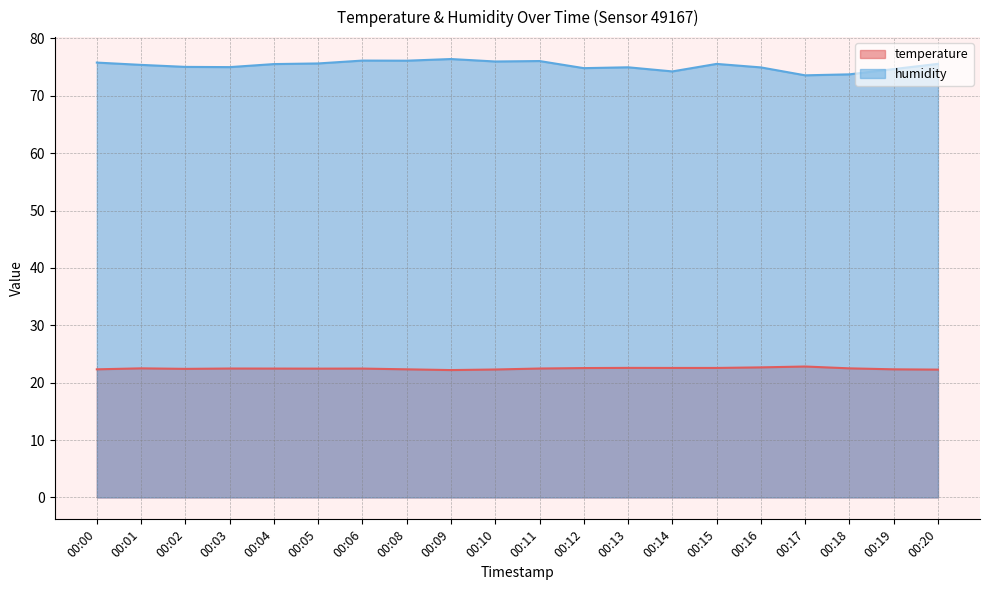

How many data points in humidity are above 75?

13